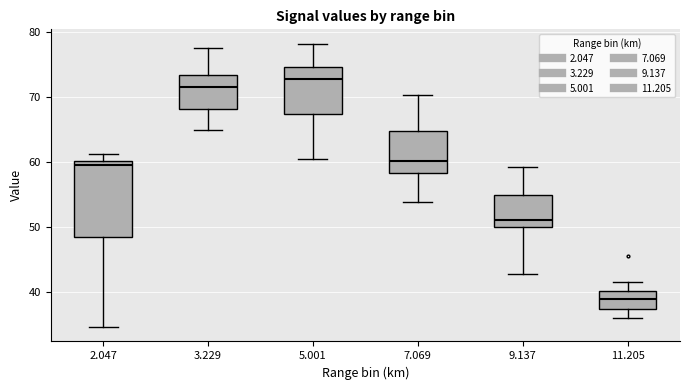

Reading left to right, transcribe this box plot: for each box, give where its median line is, the range the box spans, and where its two whiskers end, as read against the y-axis. The values are not printed on the chart, so give them approximately, as read against the axis.

2.047: median 60 (just below the box's upper edge), box 48 to 60, whiskers 35 to 61
3.229: median 72, box 68 to 73, whiskers 65 to 78
5.001: median 73, box 67 to 75, whiskers 61 to 78
7.069: median 60, box 58 to 65, whiskers 54 to 70
9.137: median 51, box 50 to 55, whiskers 43 to 59
11.205: median 39, box 37 to 40, whiskers 36 to 42